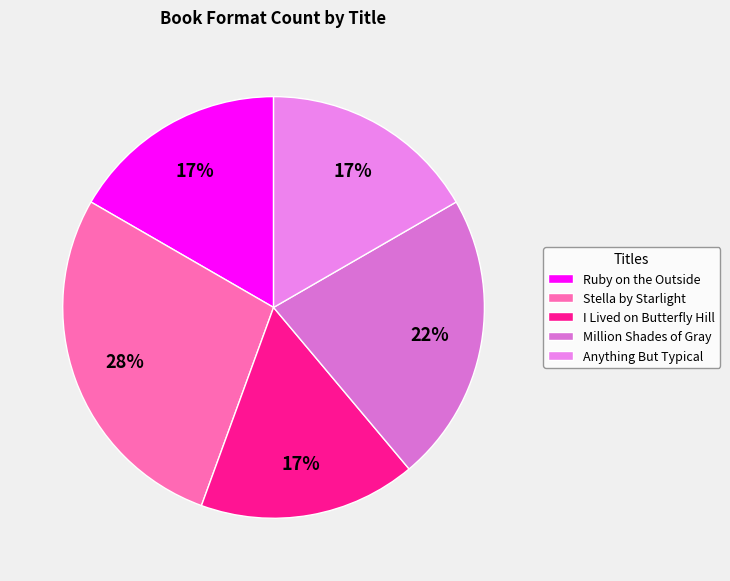

Is the sum of I Lived on Butterfly Hill and Anything But Typical greater than half?

No